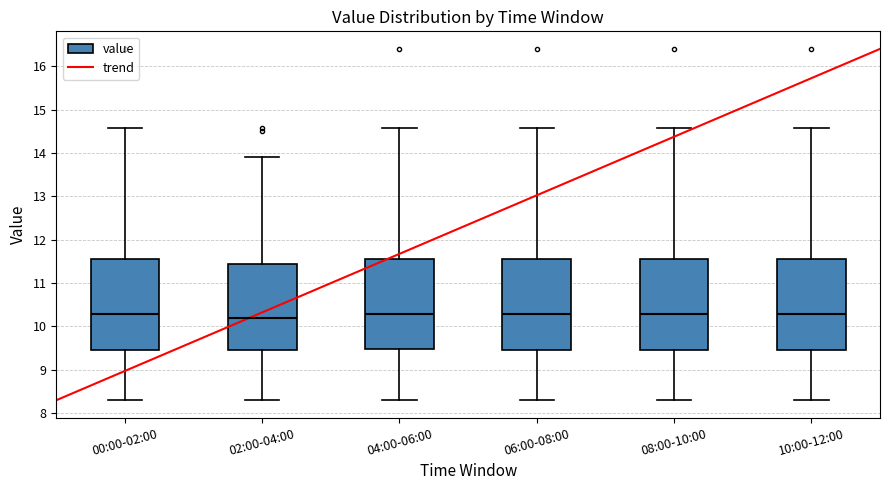

Reading left to right, read every box against the y-axis: the position of its median line, the range the box covers, and the ends of its whiskers. The values are not printed on the chart, so give them approximately, as read against the axis.

00:00-02:00: median 10.3, box 9.5 to 11.6, whiskers 8.3 to 14.6
02:00-04:00: median 10.2, box 9.5 to 11.4, whiskers 8.3 to 13.9
04:00-06:00: median 10.3, box 9.5 to 11.6, whiskers 8.3 to 14.6
06:00-08:00: median 10.3, box 9.5 to 11.6, whiskers 8.3 to 14.6
08:00-10:00: median 10.3, box 9.5 to 11.6, whiskers 8.3 to 14.6
10:00-12:00: median 10.3, box 9.5 to 11.6, whiskers 8.3 to 14.6